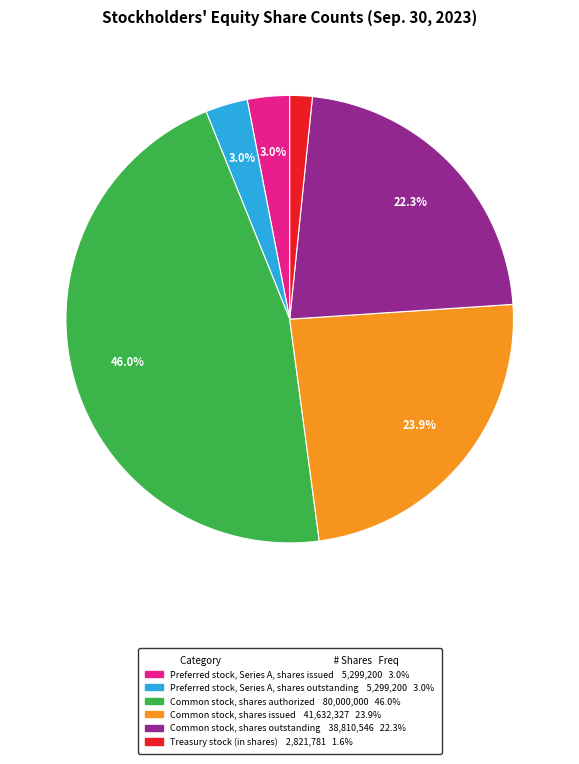

What portion of the pie excludes Preferred stock, Series A, shares outstanding?

97.0%